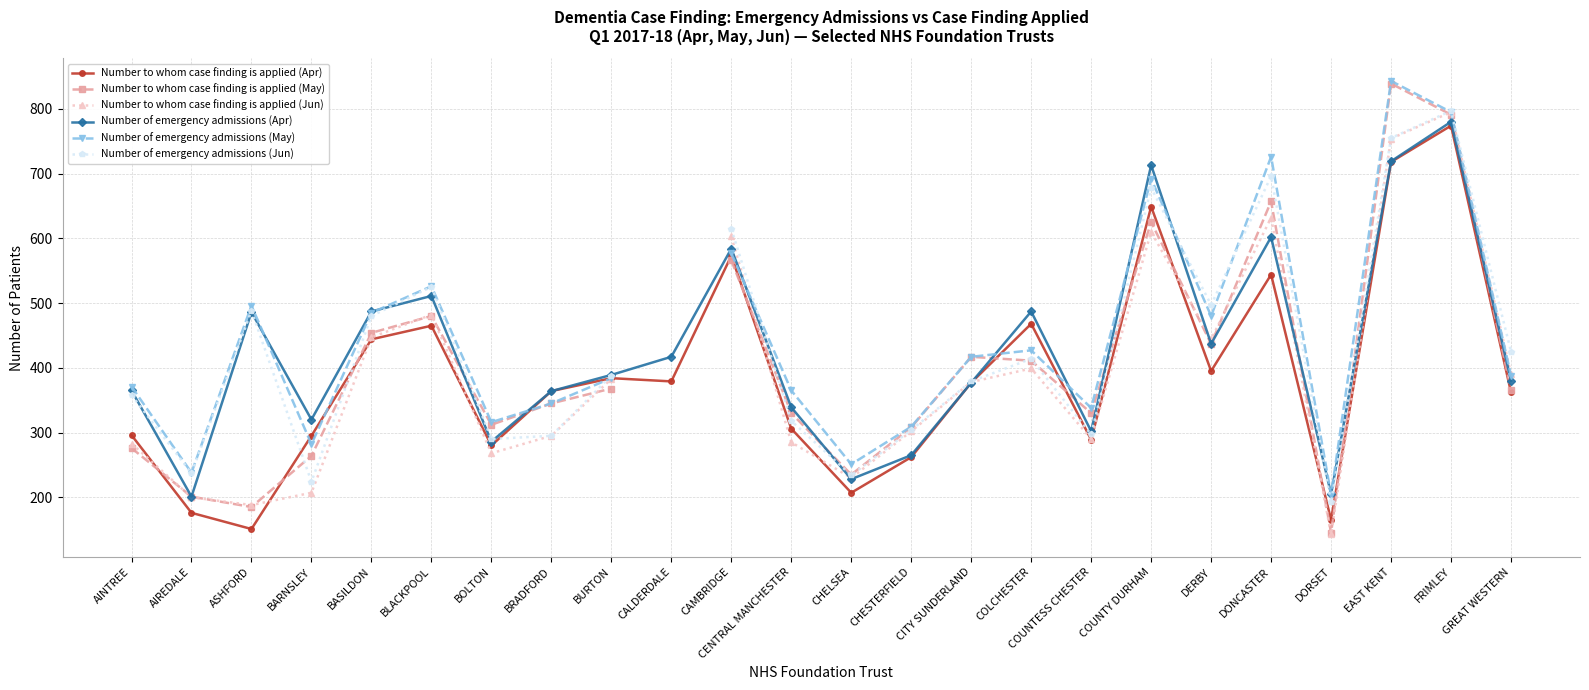

What is the approximate value of Number of emergency admissions (May) at BURTON?

384.0